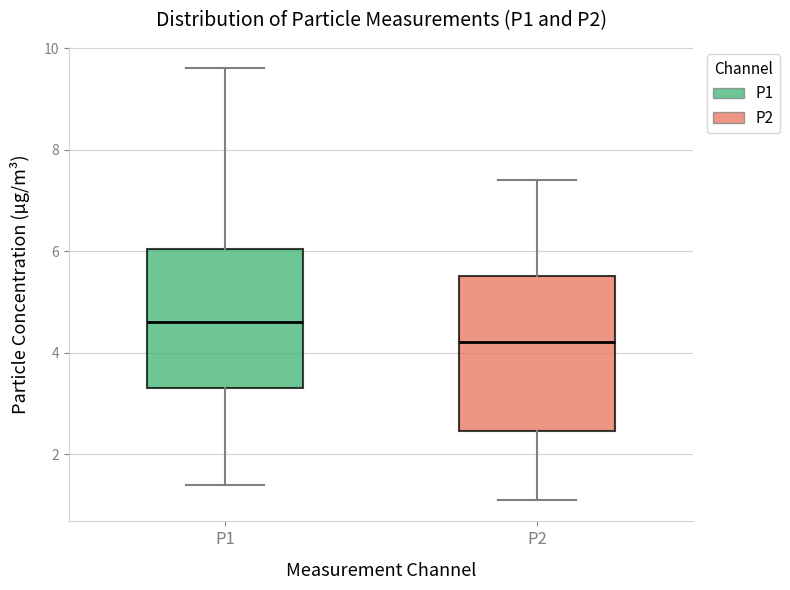

Reading left to right, transcribe this box plot: for each box, give where its median line is, the range the box spans, and where its two whiskers end, as read against the y-axis. The values are not printed on the chart, so give them approximately, as read against the axis.

P1: median 4.6, box 3.4 to 6.0, whiskers 1.4 to 9.6
P2: median 4.2, box 2.4 to 5.6, whiskers 1.2 to 7.4